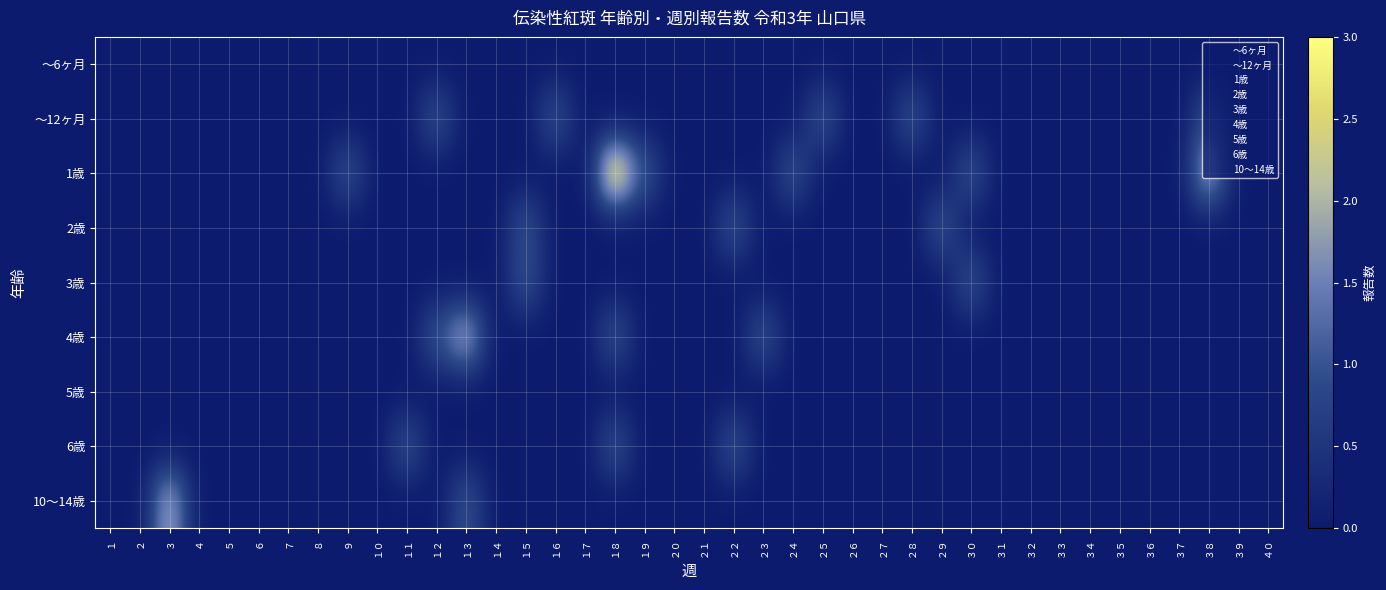

At which category is the sum across all series the highest?

１８